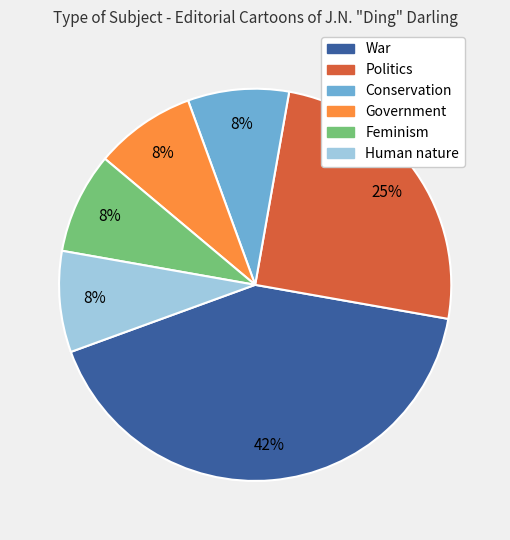

What is the largest slice in the pie chart?

War